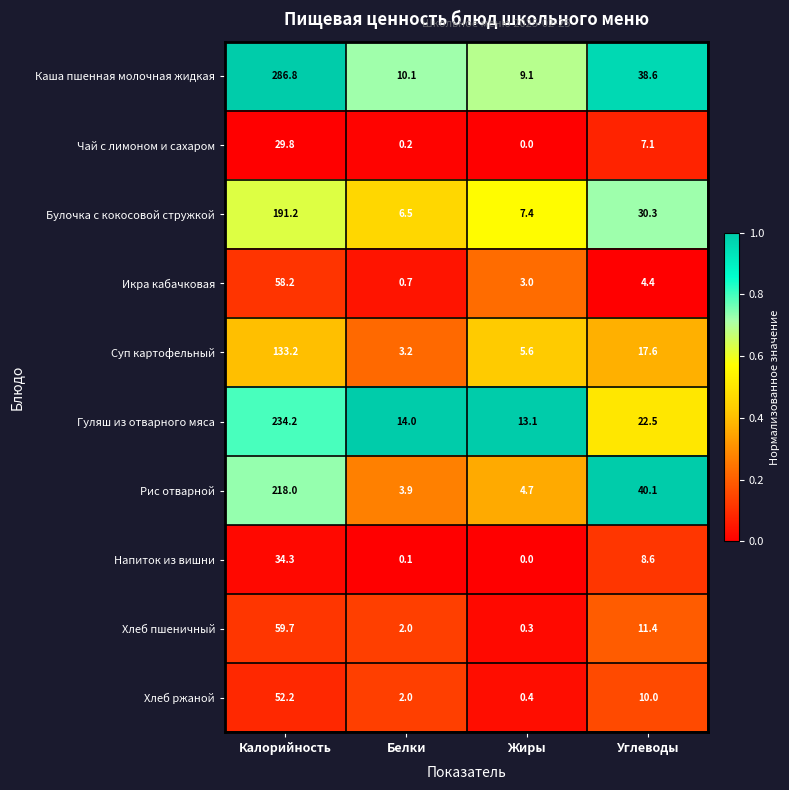

At how many categories does at least one series exceed 0?

4